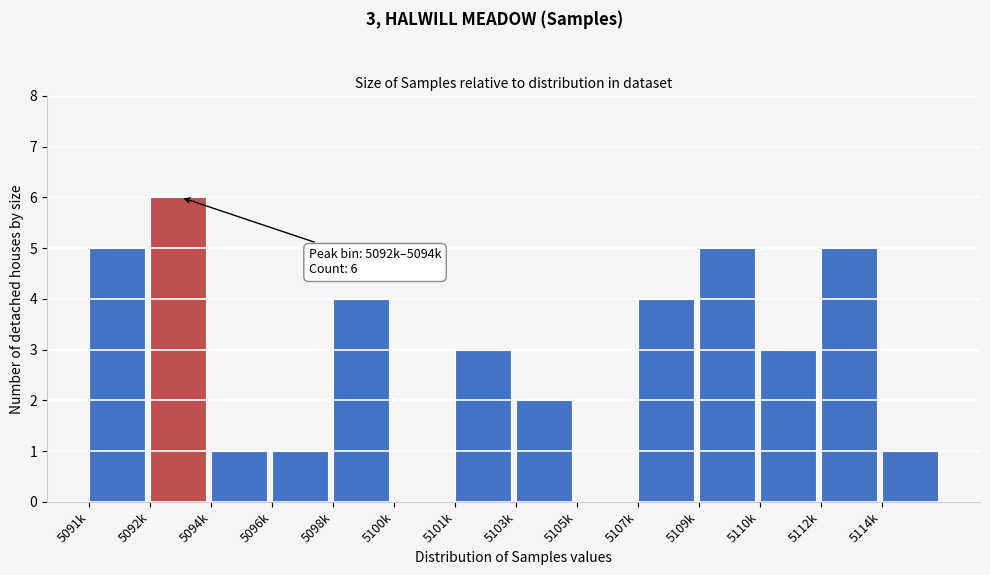

Reading left to right, extract all data points from this chart.

5091k=5	5092k=6	5094k=1	5096k=1	5098k=4	5100k=0	5101k=3	5103k=2	5105k=0	5107k=4	5109k=5	5110k=3	5112k=5	5114k=1